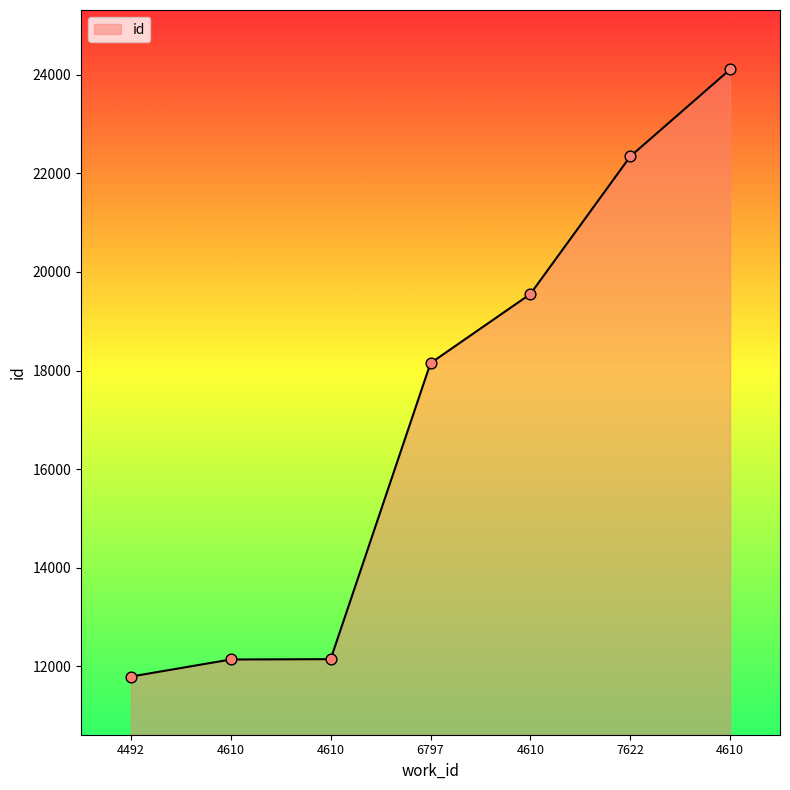

What is the change in value from 4610 to 4610?

+11965